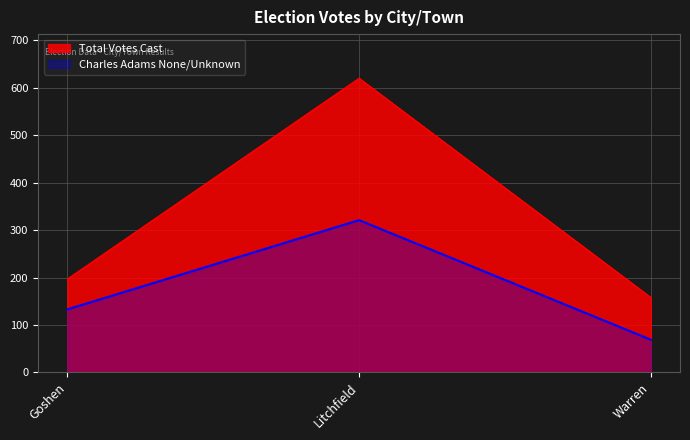

What is the label of the 2nd point from the right?

Litchfield